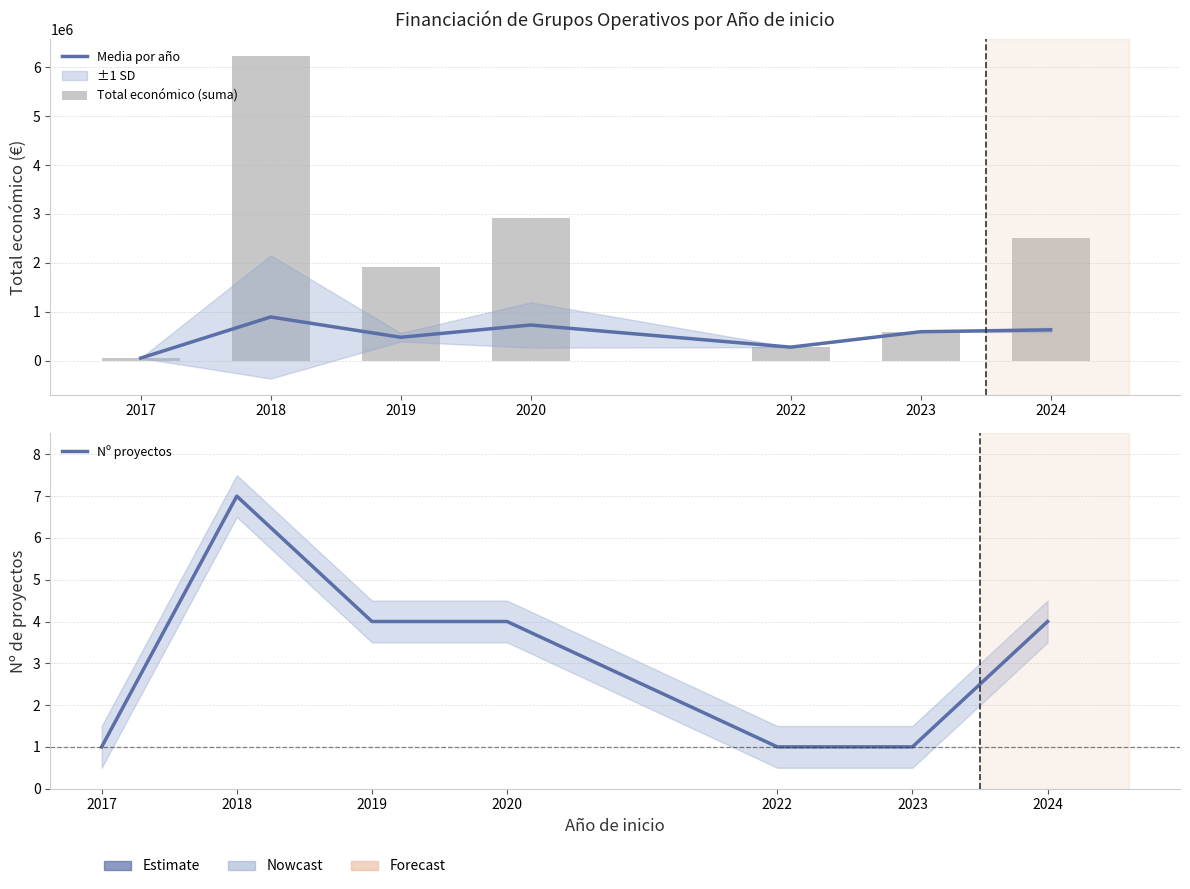

What is the sum of all Nº proyectos values?

22.0